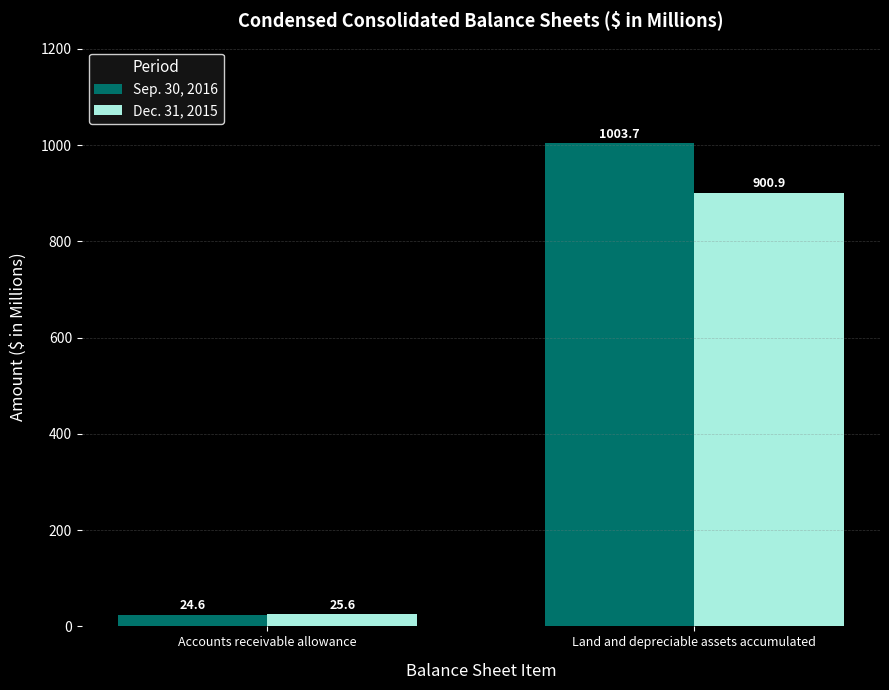

Which series changed the most between Accounts receivable allowance and Land and depreciable assets accumulated?

Sep. 30, 2016